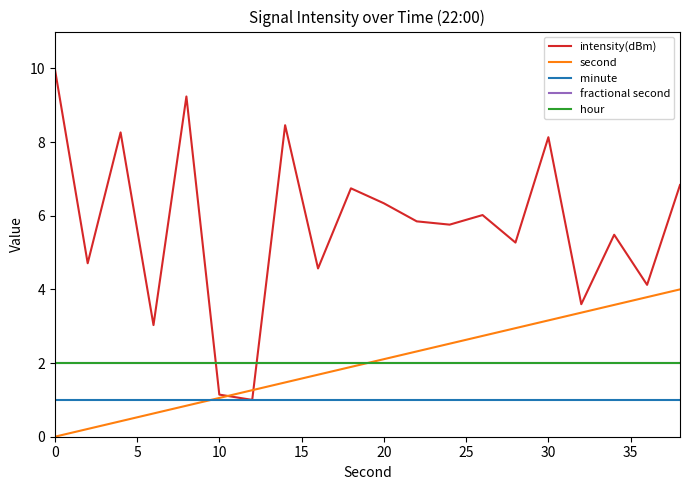

Which series ends up on top after the final intersection of second and hour?

second